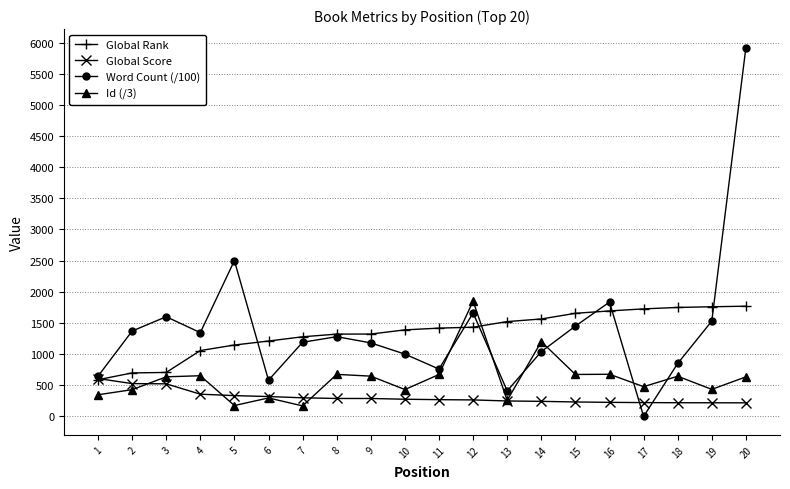

What value does the Global Rank series have at 20?

1769.0